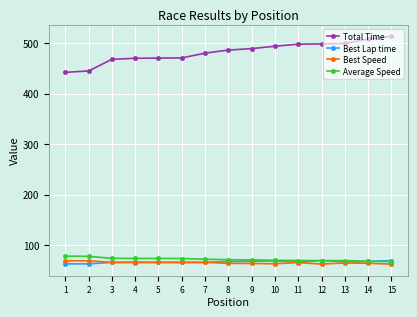

What is the difference between the highest and lowest values at 2?

382.2